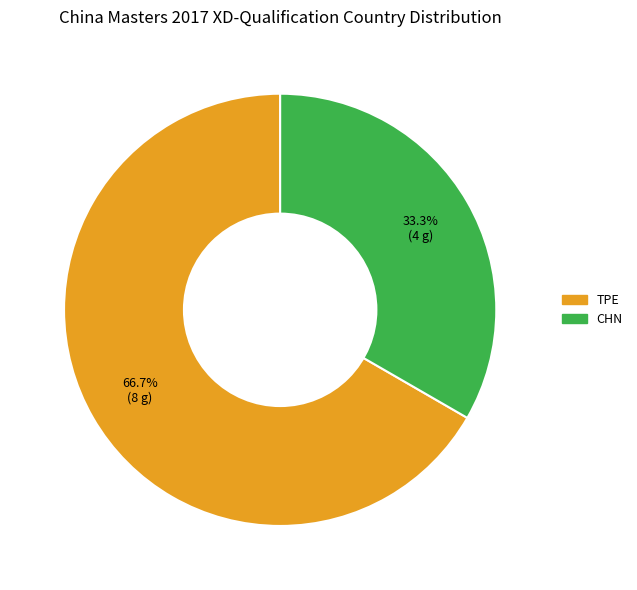

How many segments does this pie chart have?

2